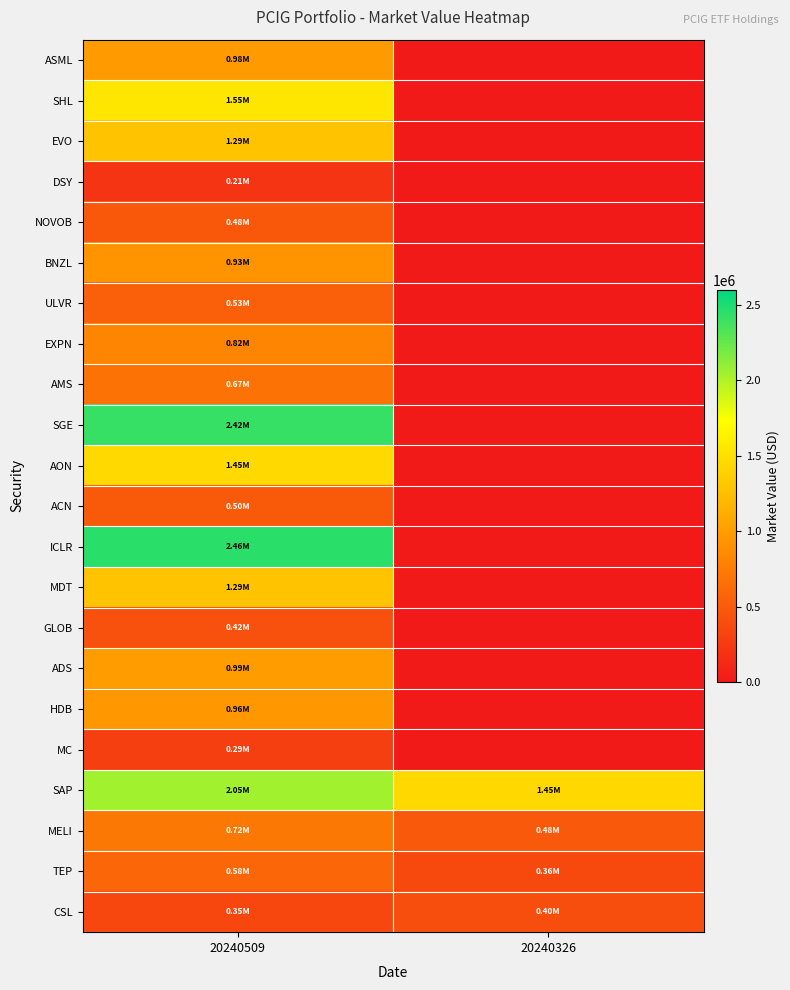

Between 20240509 and 20240326, which is larger?

20240509